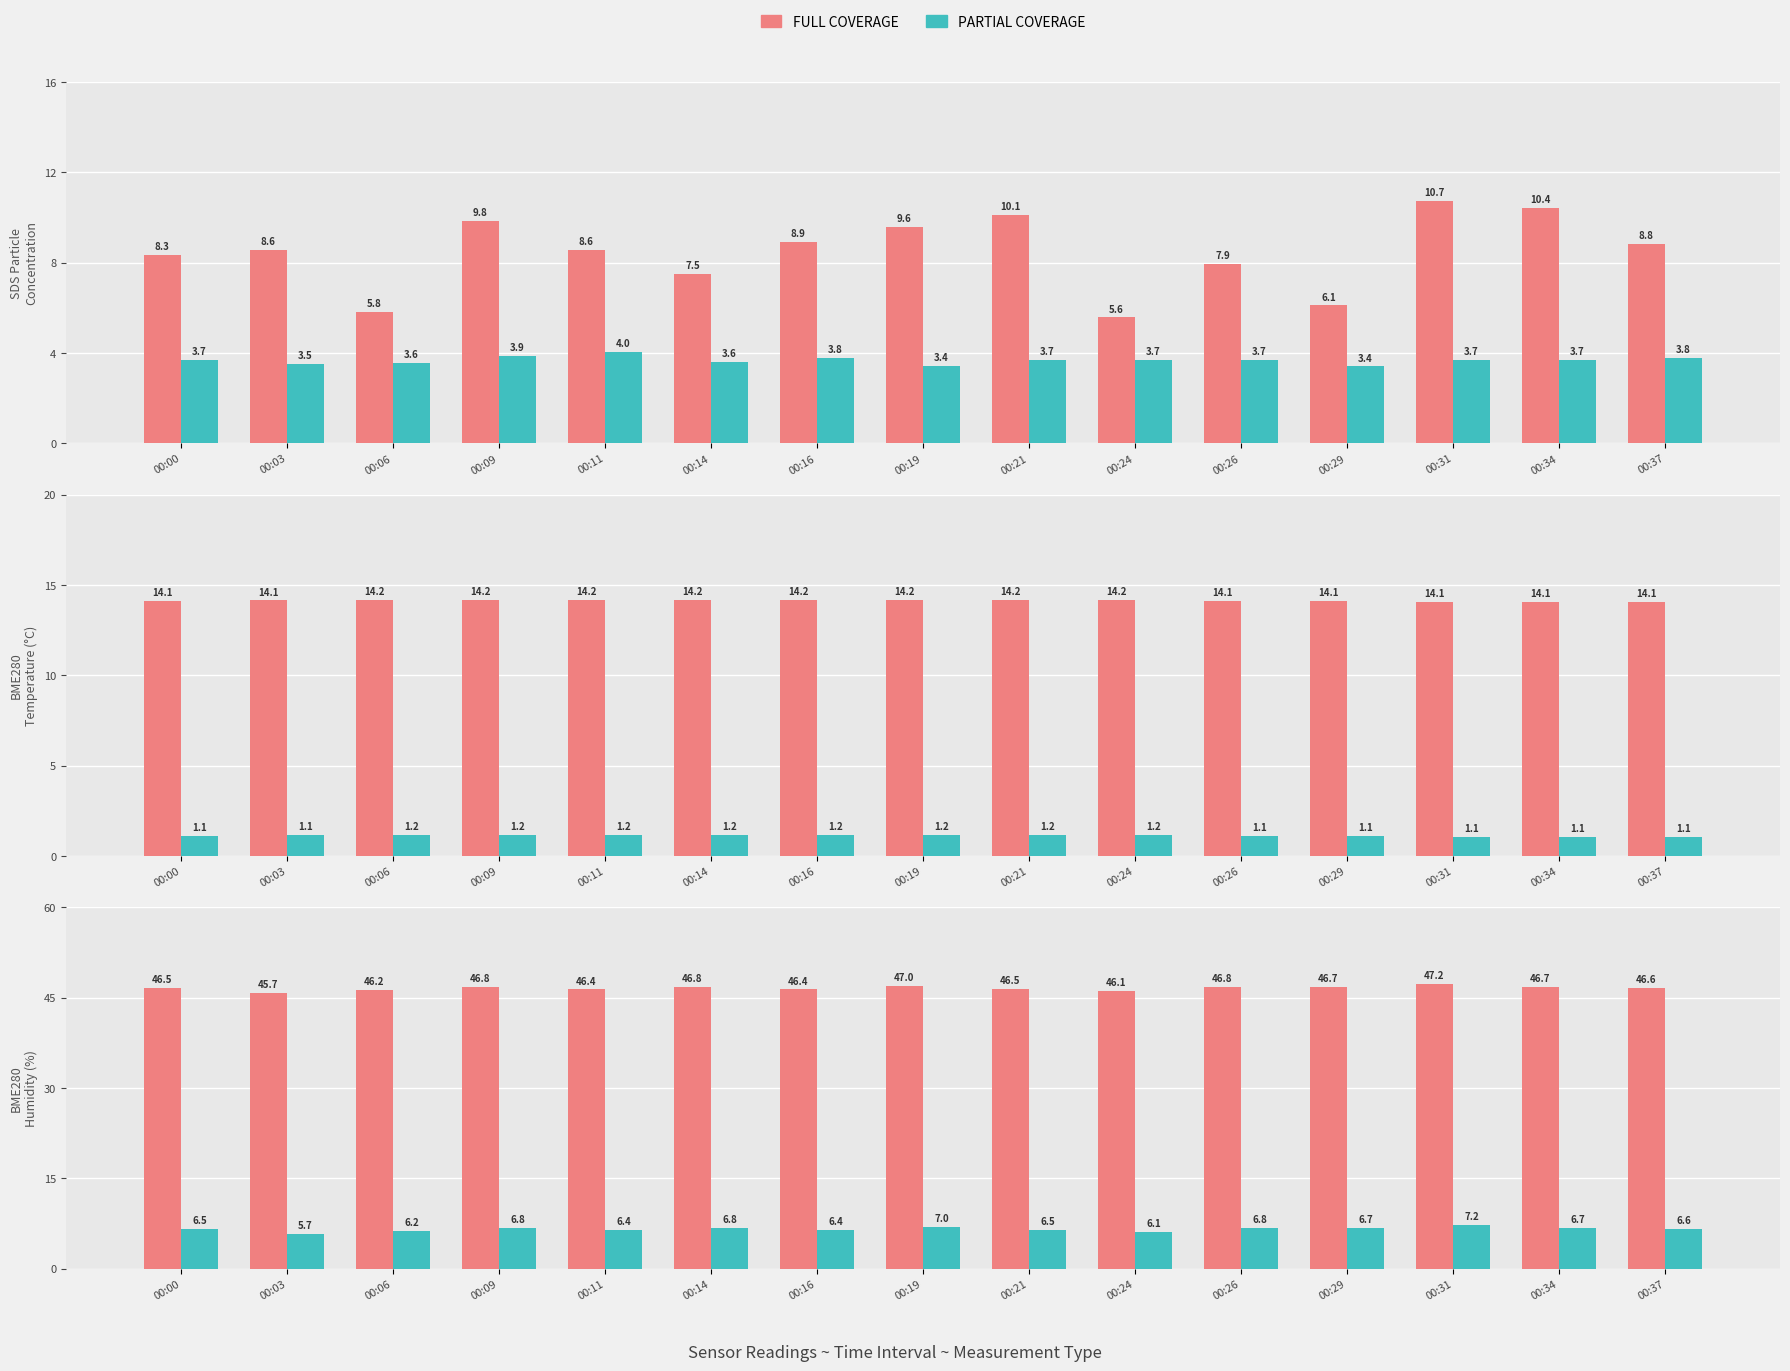

The value of FULL COVERAGE at 00:37 is 74.5. True or false?

False